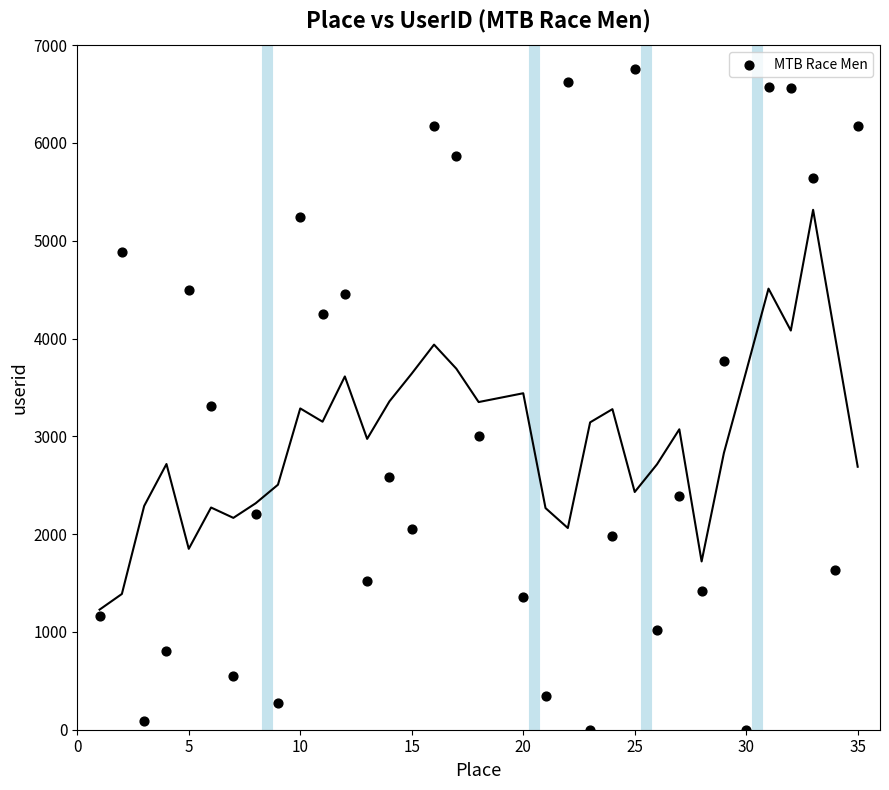

What is the range of X values (max minus min)?

34